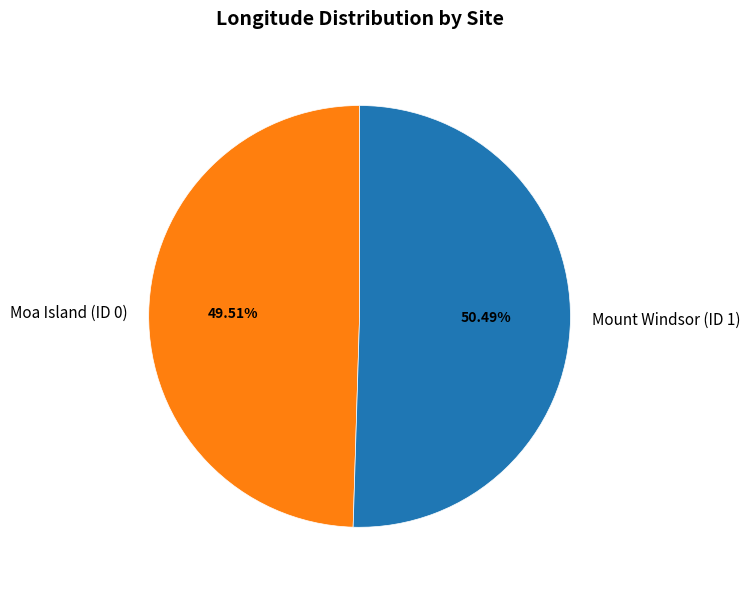

Approximately how many times larger is the value at Moa Island (ID 0) compared to Mount Windsor (ID 1)?

1.0